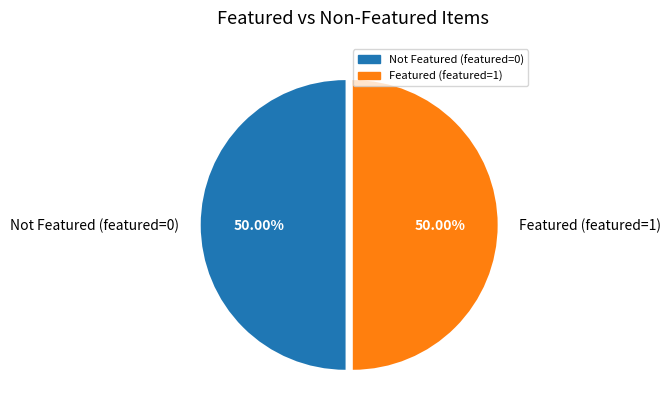

Combined, do Not Featured (featured=0) and Featured (featured=1) account for over 50%?

Yes